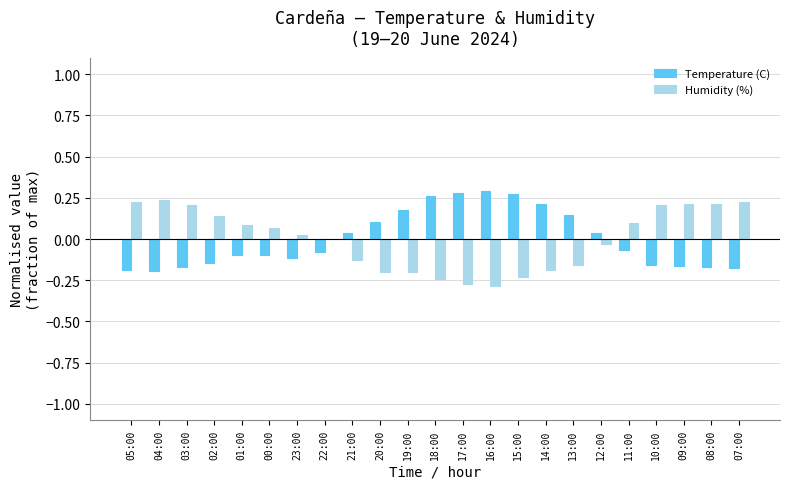

The value of Temperature (C) at 21:00 is 0.0. True or false?

True